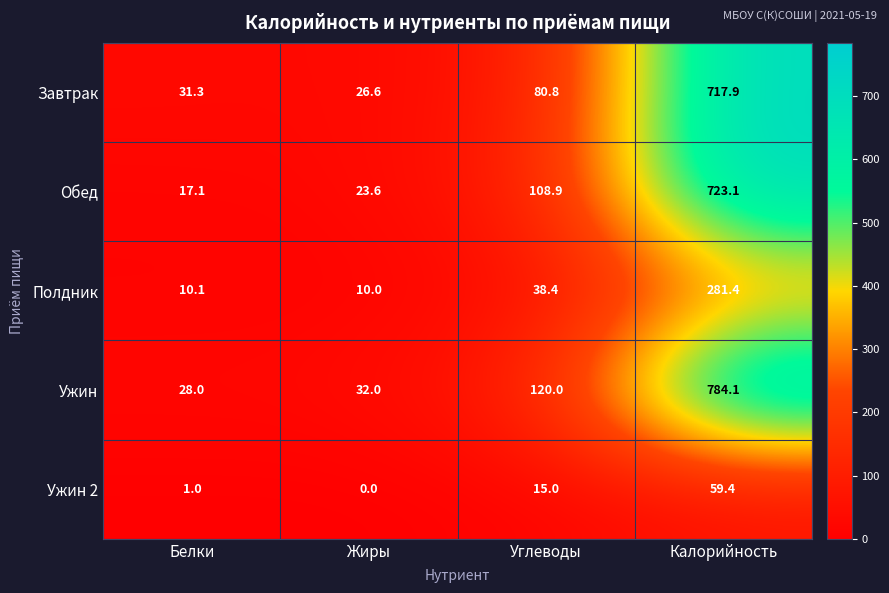

The Завтрак series shows 31.3 at Белки. True or false?

True